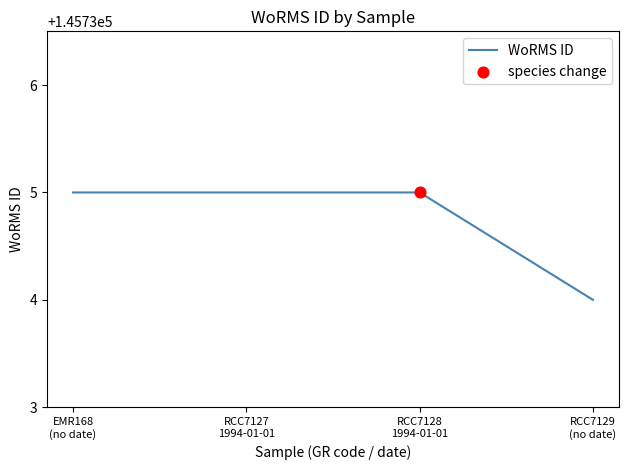

What is the sum of all values?

582939